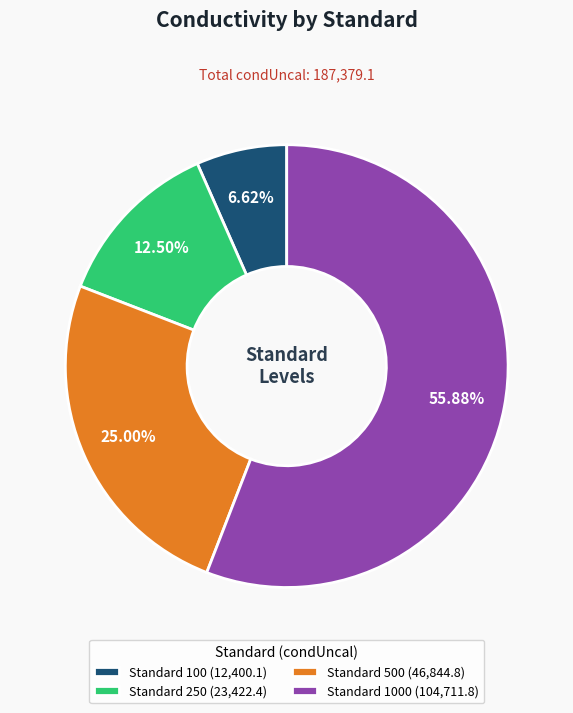

Rank the categories by value from lowest to highest.

Standard 100 (12,400.1), Standard 250 (23,422.4), Standard 500 (46,844.8), Standard 1000 (104,711.8)